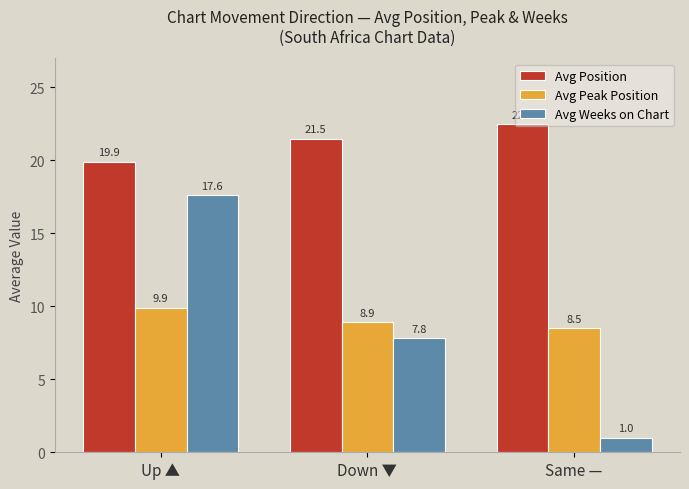

Which series has the largest range (max minus min)?

Avg Weeks on Chart